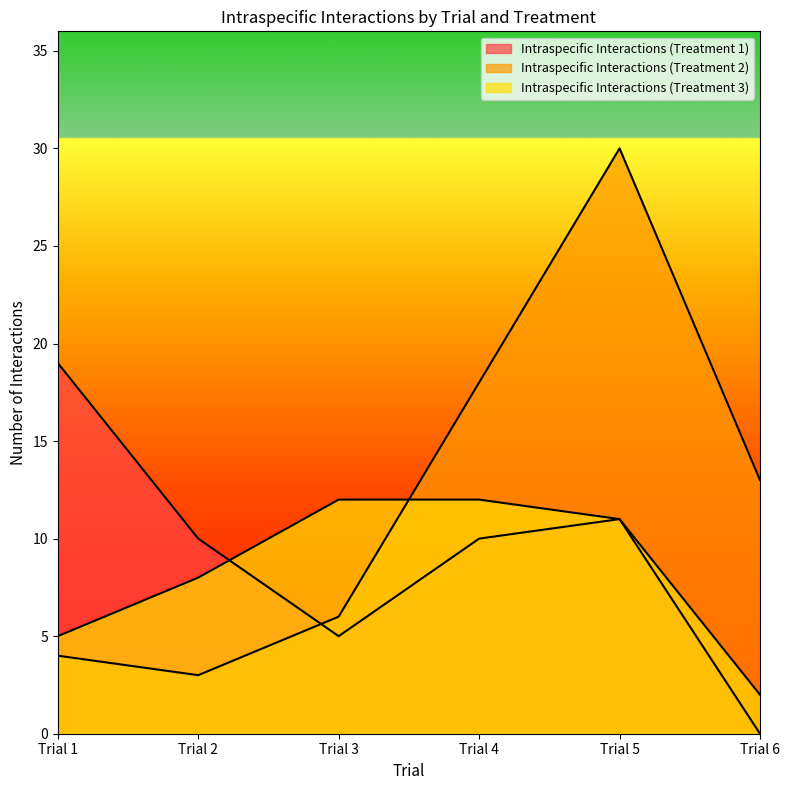

How many distinct data groups are displayed?

3